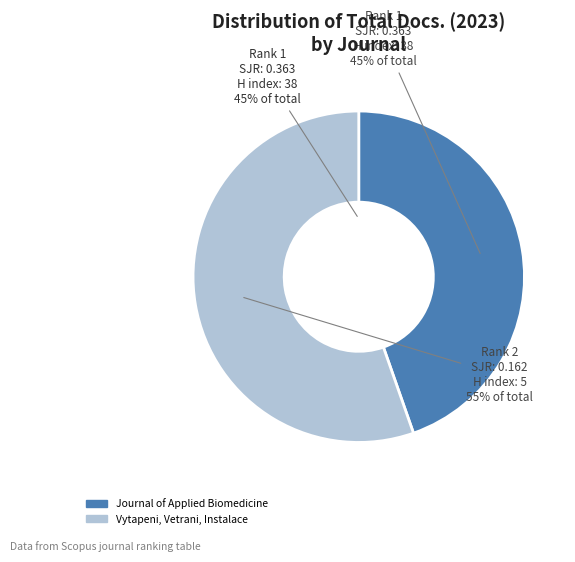

The Vytapeni, Vetrani, Instalace slice represents 55% of the pie. True or false?

True